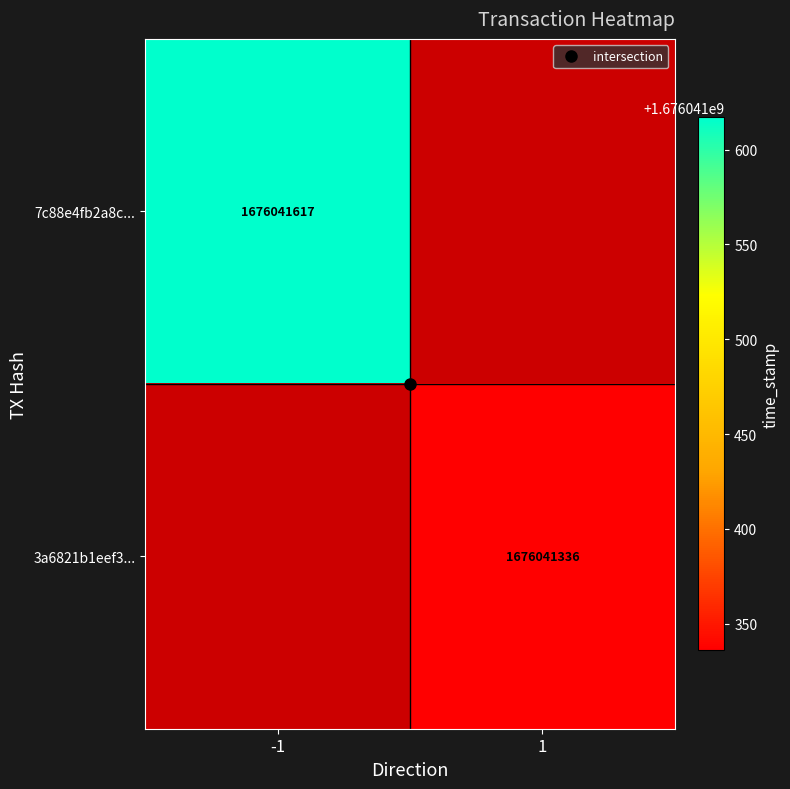

Between direction and time_stamp, which series saw the biggest shift?

7c88e4fb2a8c181b6e217d3c52ece57f4f836c8